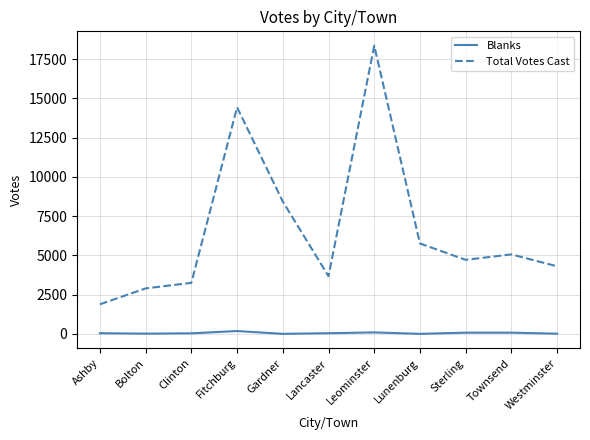

What are all the series names shown in the legend?

Blanks, Total Votes Cast